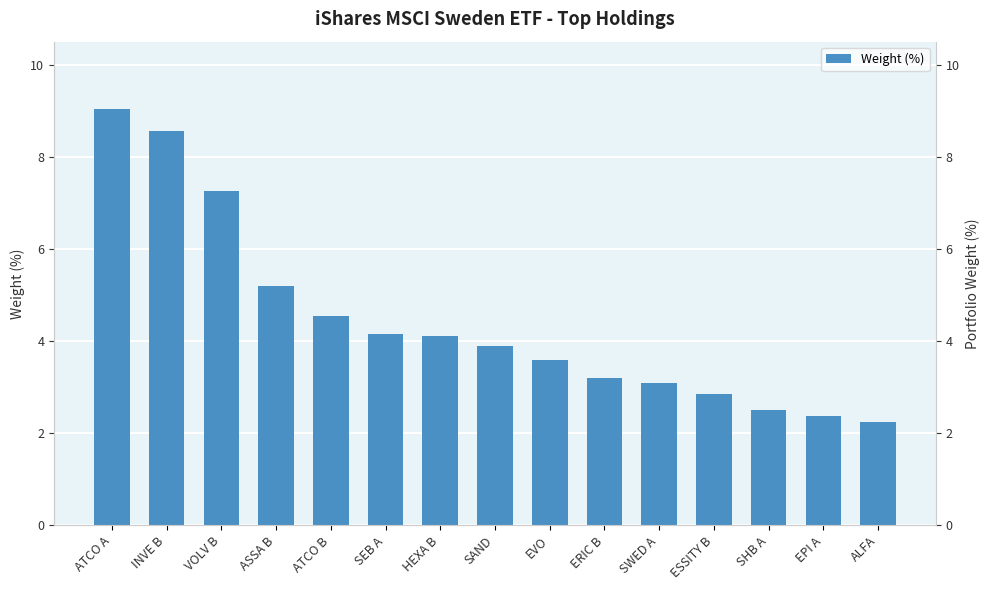

Is it true that the value at ASSA B is 8.9?

False